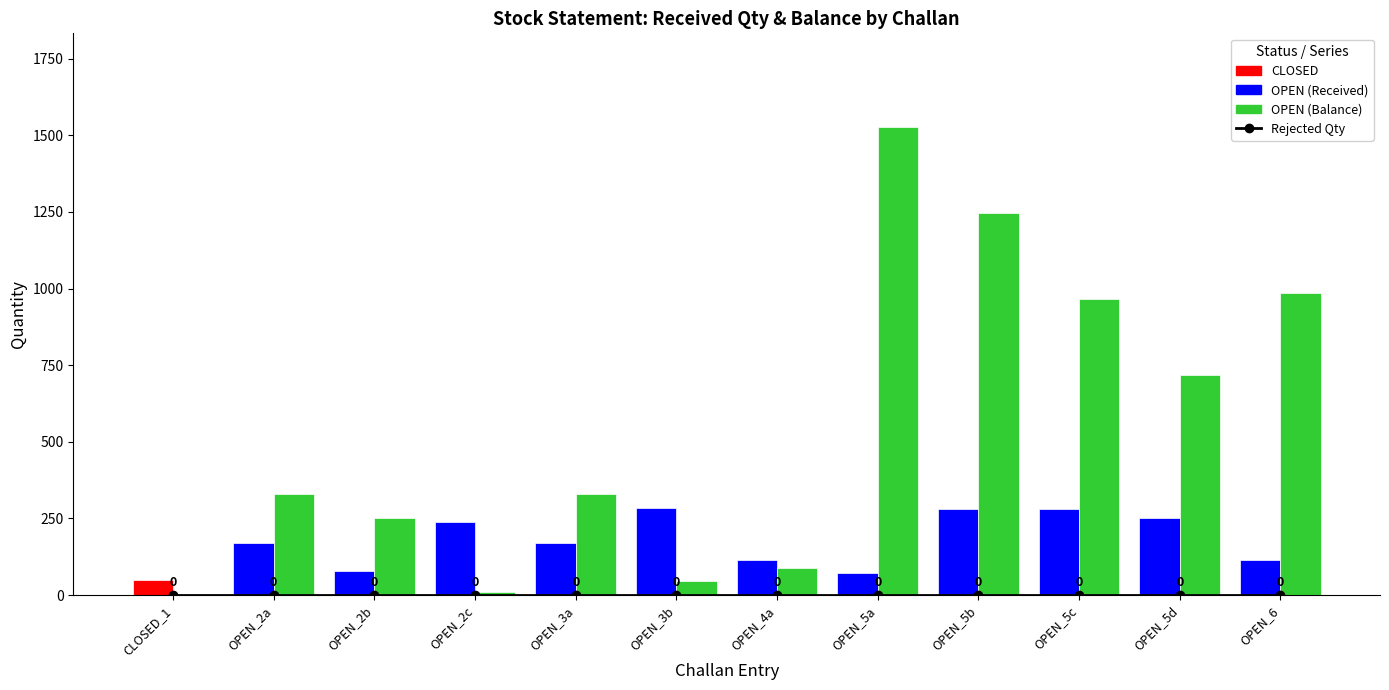

List the labels in order of Balance value, smallest first.

CLOSED_1, OPEN_2c, OPEN_3b, OPEN_4a, OPEN_2b, OPEN_2a, OPEN_3a, OPEN_5d, OPEN_5c, OPEN_6, OPEN_5b, OPEN_5a